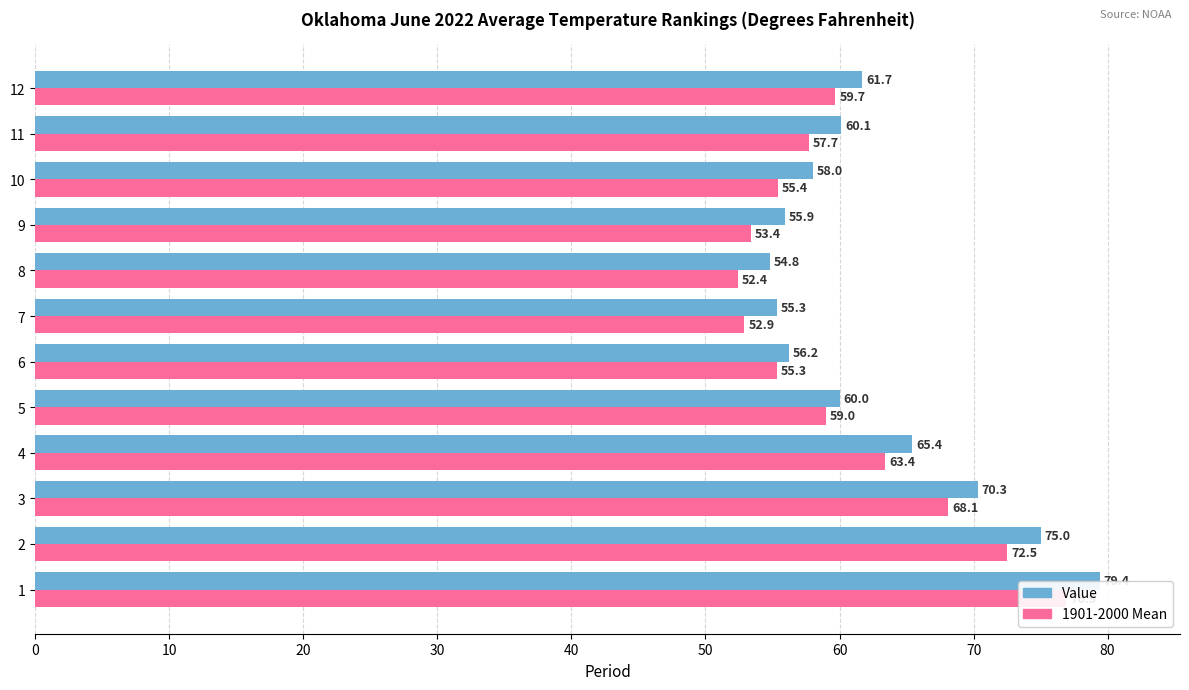

Is the value of 1901-2000 Mean at 6 greater than the value of Value at 9?

No